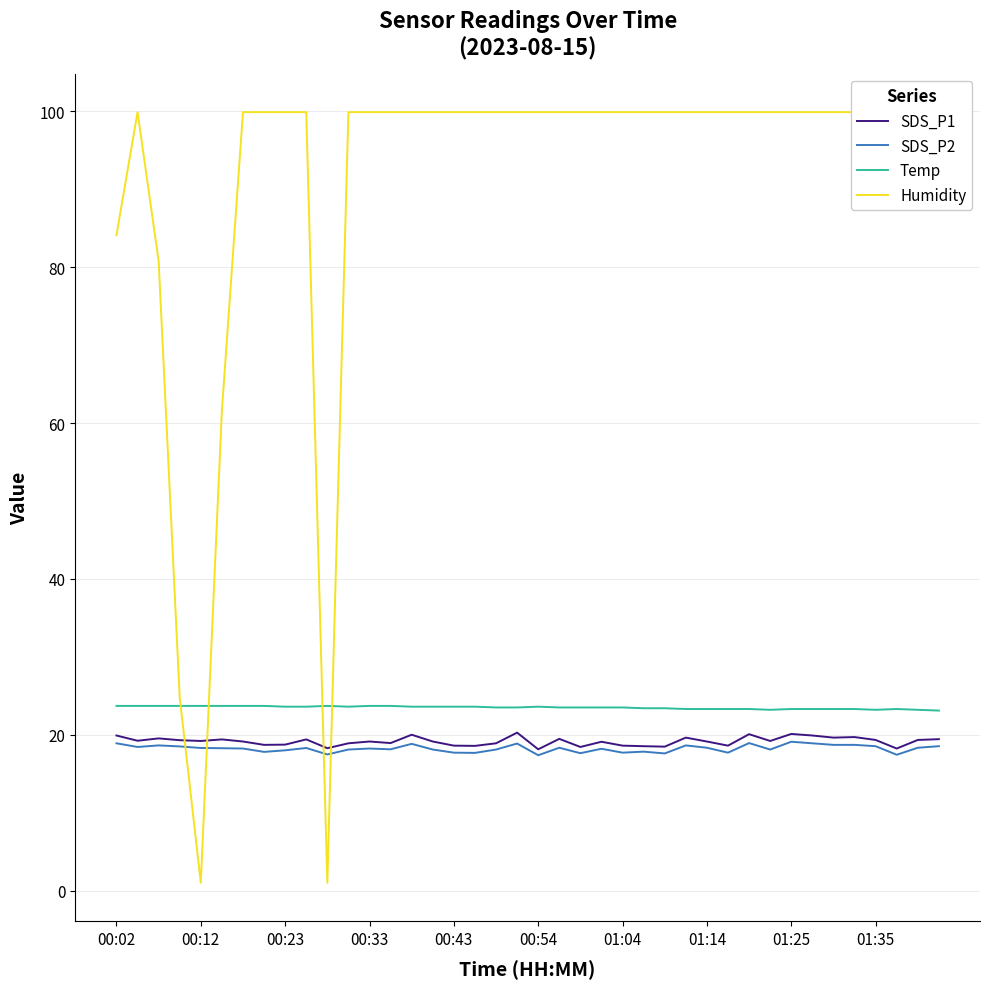

Which series has the widest spread of values?

Humidity